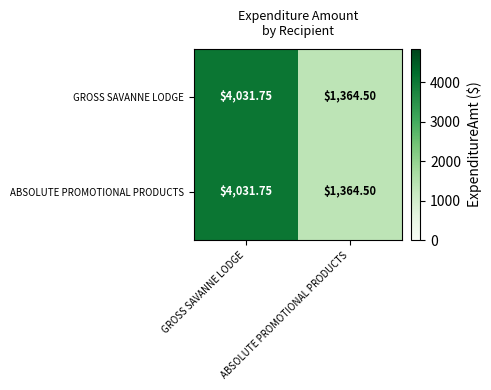

Rank the series at ABSOLUTE PROMOTIONAL PRODUCTS from lowest to highest value.

GROSS SAVANNE LODGE, ABSOLUTE PROMOTIONAL PRODUCTS